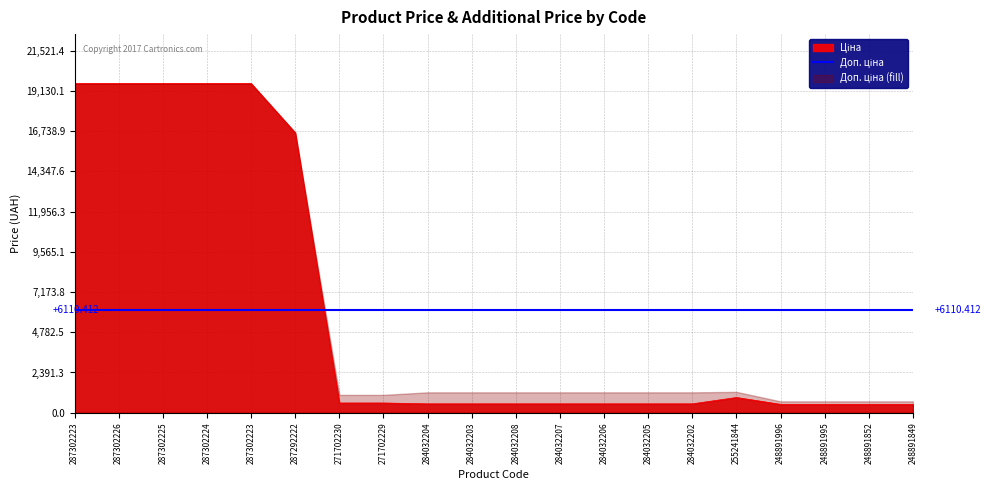

Where does the data first go above 528?

287302223